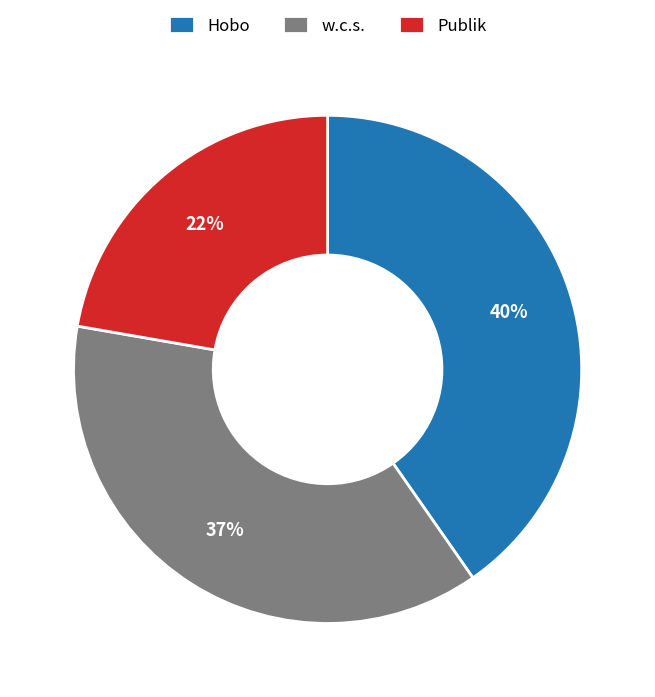

Rank the categories by value from lowest to highest.

Publik, w.c.s., Hobo